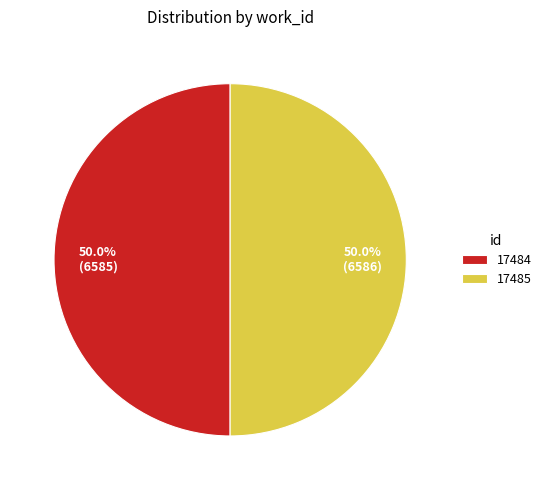

Approximately how many times larger is the value at 17485 compared to 17484?

1.0